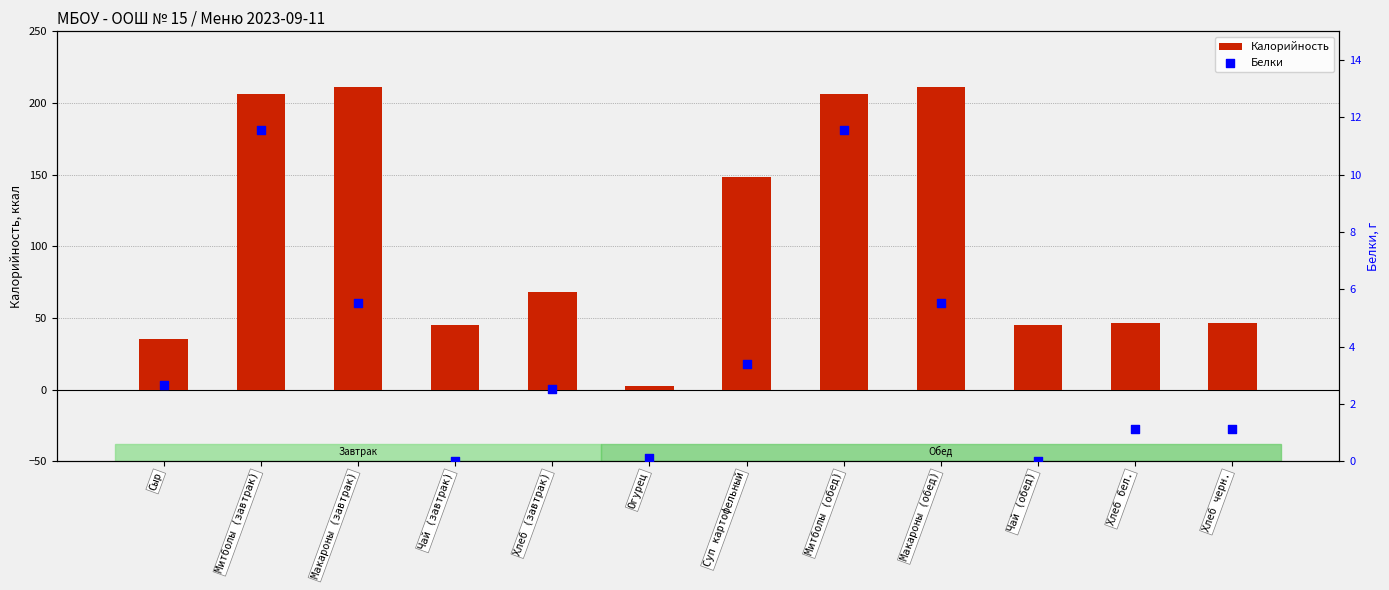

Which series reaches the maximum Y coordinate?

Калорийность